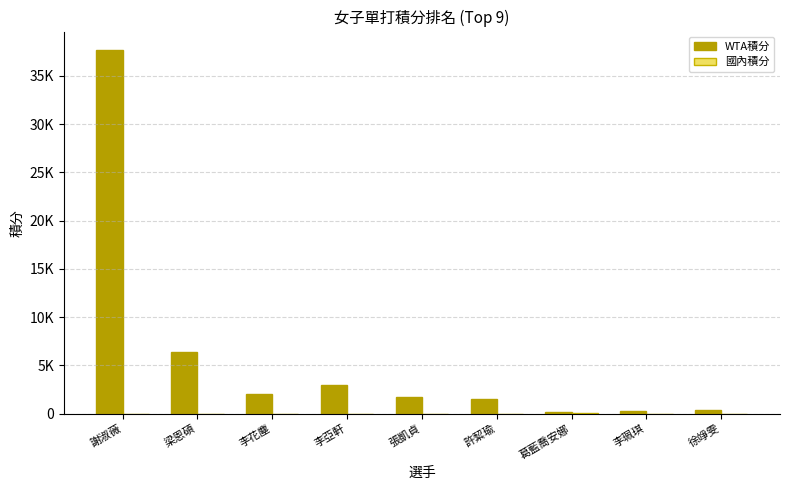

At which category does the chart reach its peak across all series?

謝淑薇